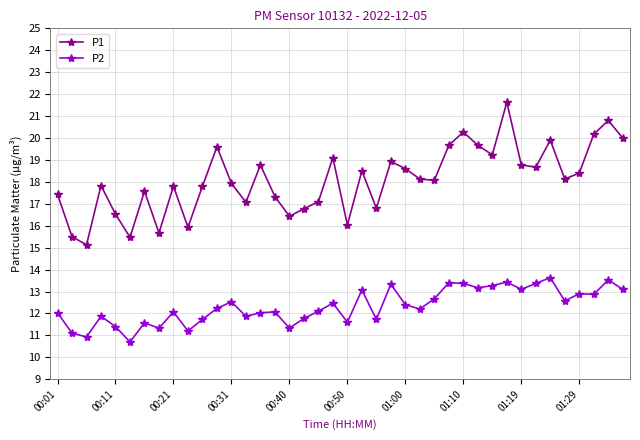

What is the value of the P2 point at the 40th from the left?

13.1